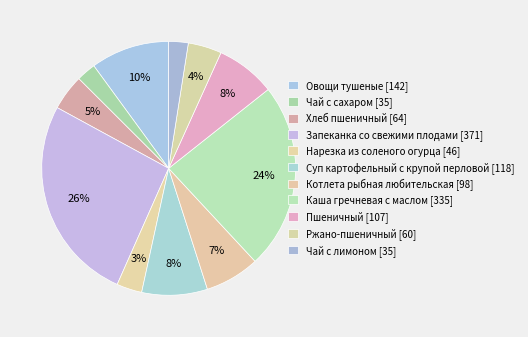

Rank the categories by value from lowest to highest.

Чай с сахаром, Чай с лимоном, Нарезка из соленого огурца, Ржано-пшеничный, Хлеб пшеничный, Котлета рыбная любительская, Пшеничный, Суп картофельный с крупой перловой, Овощи тушеные, Каша гречневая с маслом, Запеканка со свежими плодами